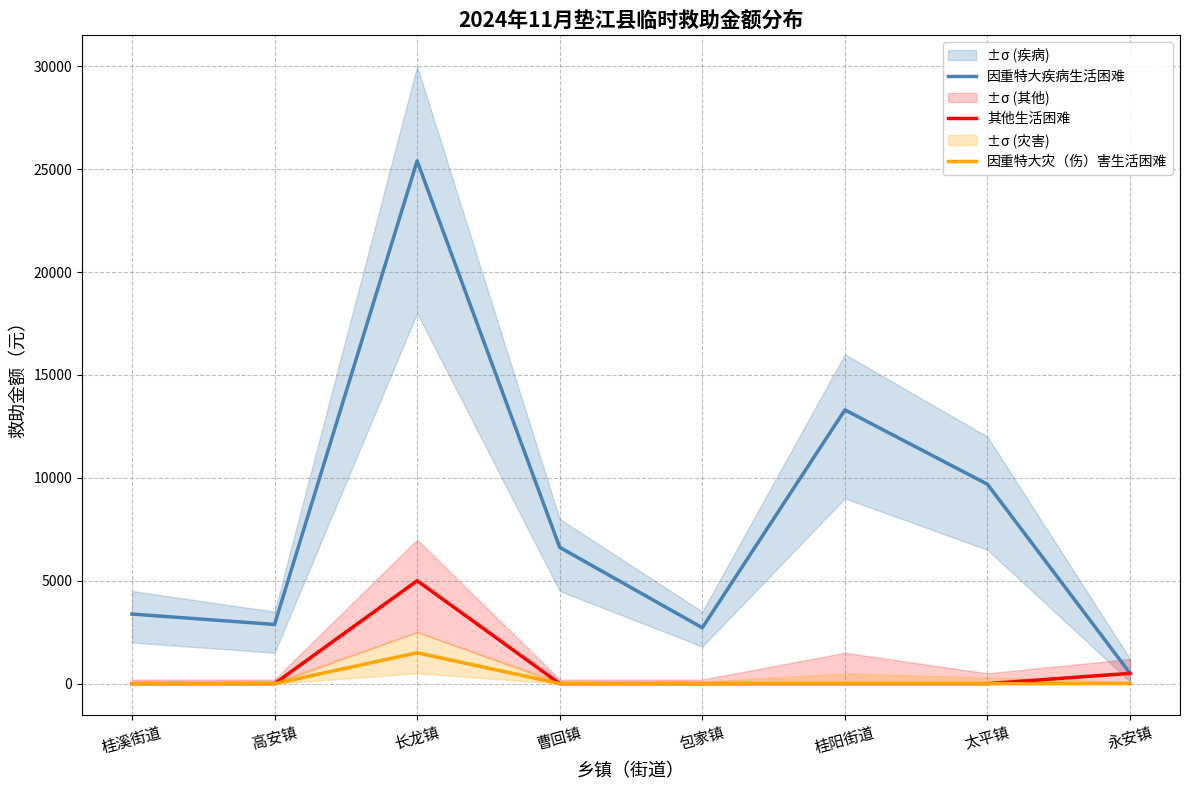

True or false: 因重特大灾（伤）害生活困难 and 因重特大疾病生活困难 cross at least once.

False